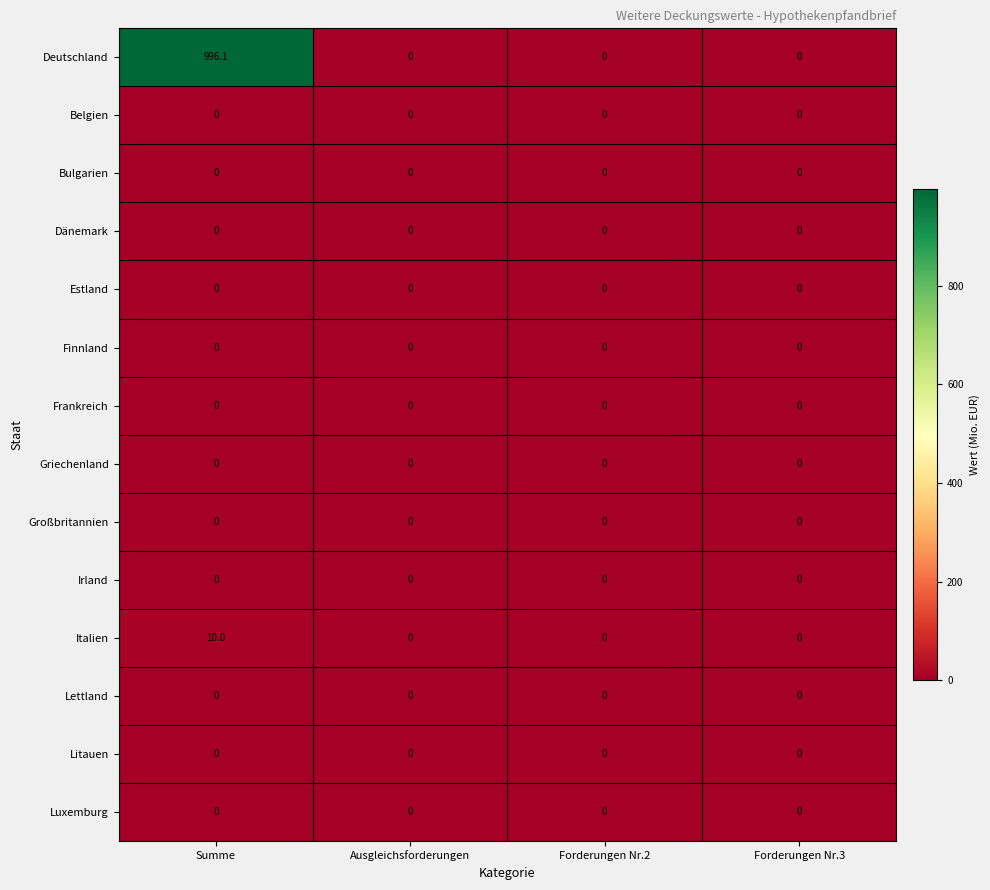

The value of Frankreich at Forderungen Nr.3 is 0.0. True or false?

True